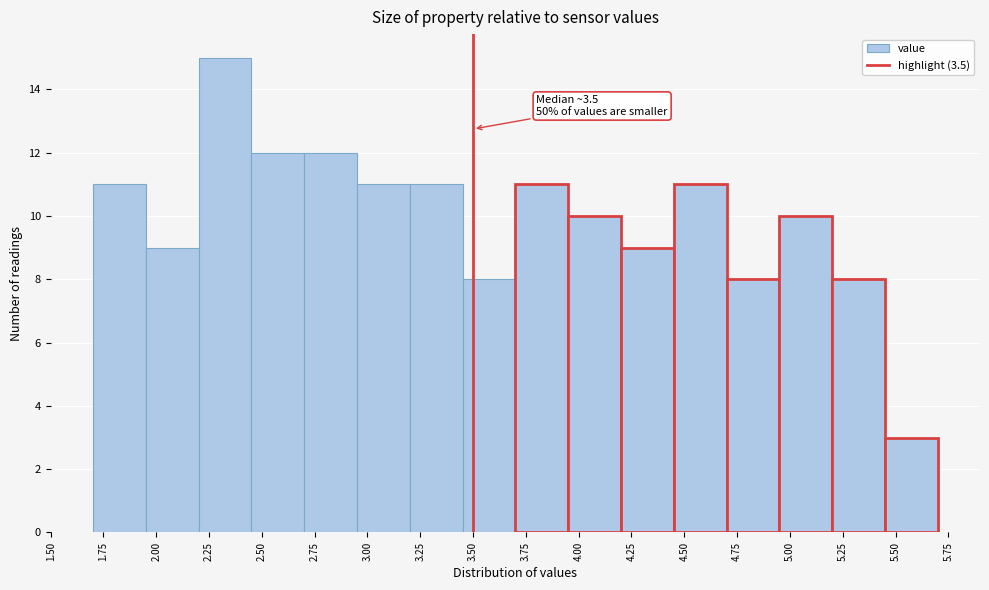

Which range on the x-axis has the tallest bar?

2.20 to 2.45